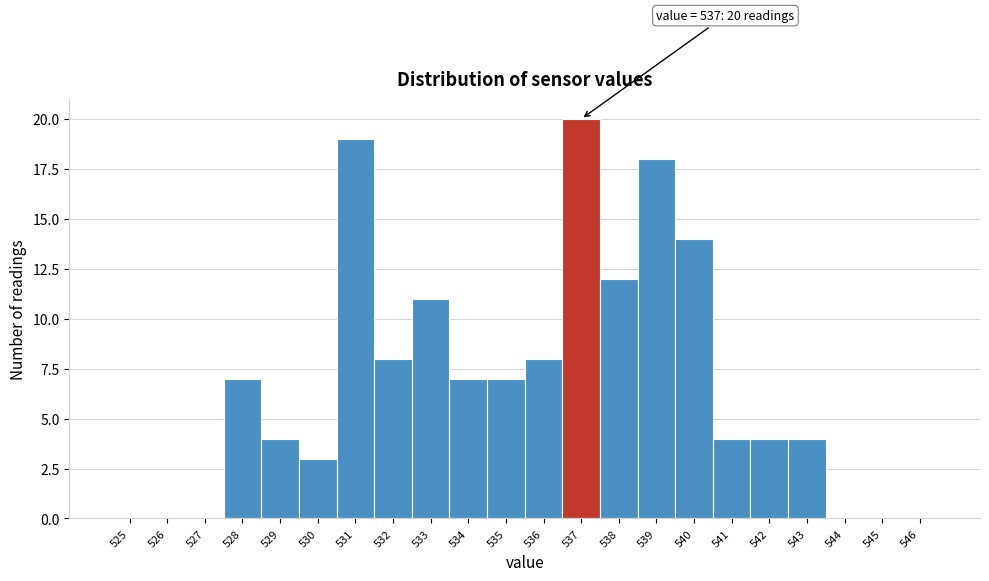

Reading left to right, extract all data points from this chart.

525=0	526=0	527=0	528=7	529=4	530=3	531=19	532=8	533=11	534=7	535=7	536=8	537=20	538=12	539=18	540=14	541=4	542=4	543=4	544=0	545=0	546=0